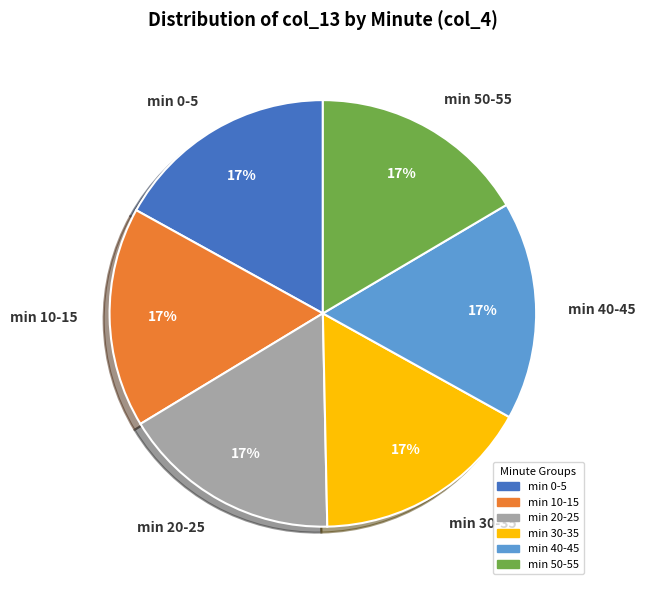

Is there a majority slice in this chart?

No